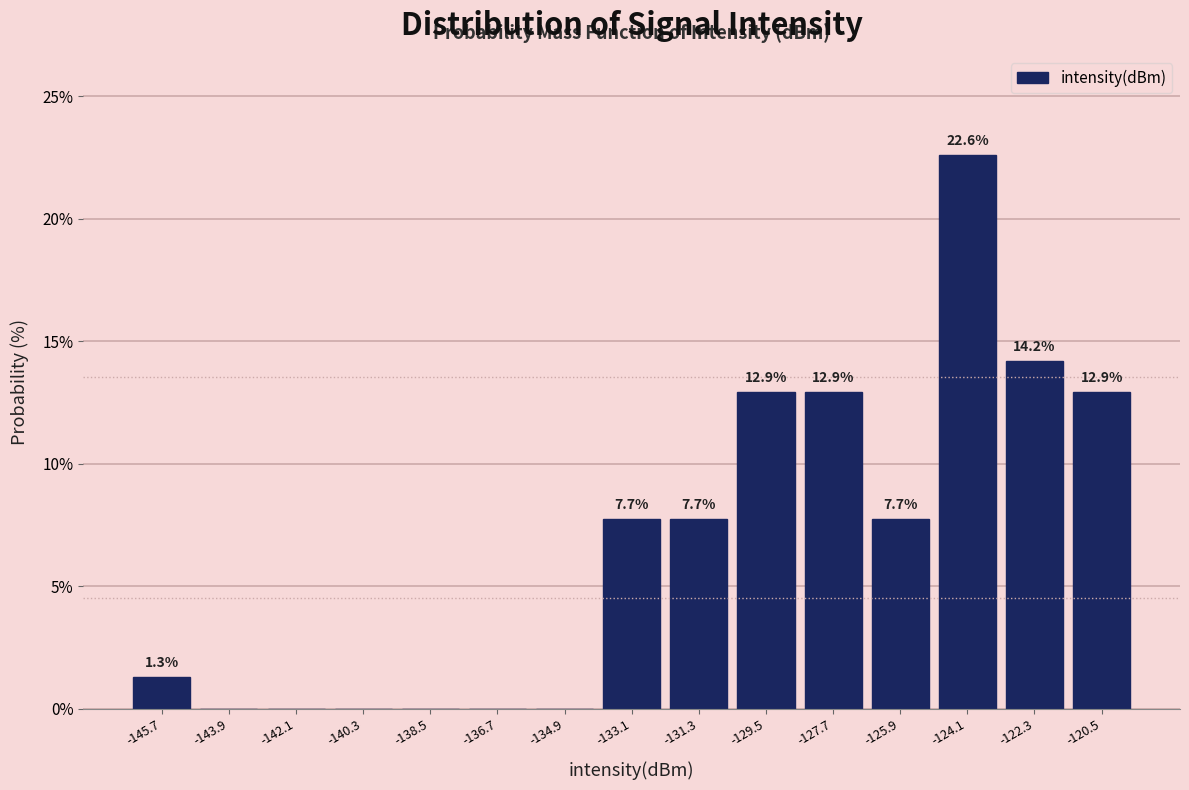

Over which range of the x-axis is the bar tallest?

-125.0 to -123.2